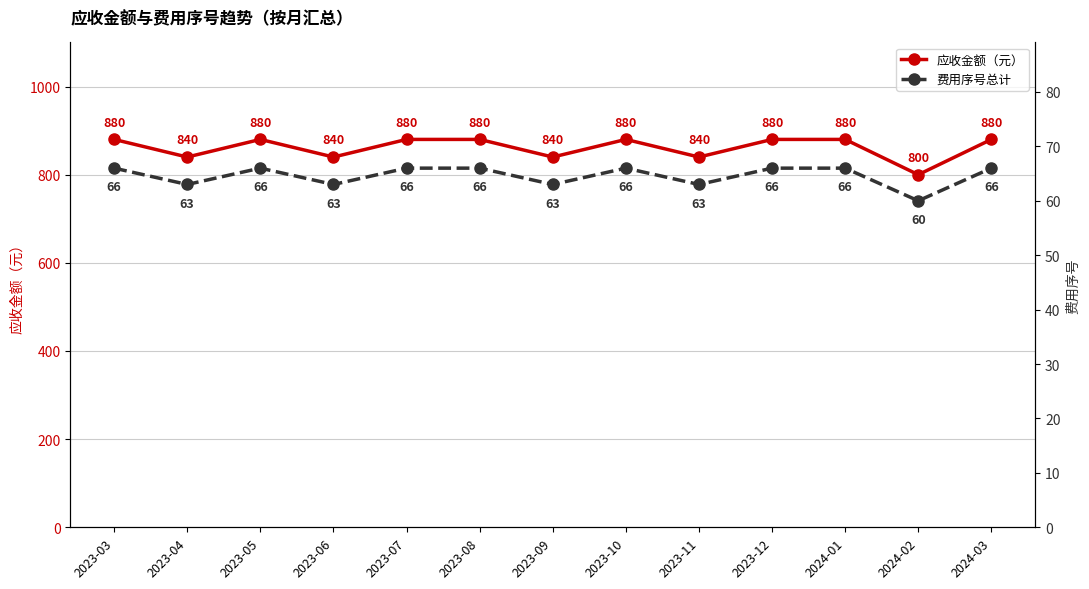

At how many categories does at least one series exceed 153?

13